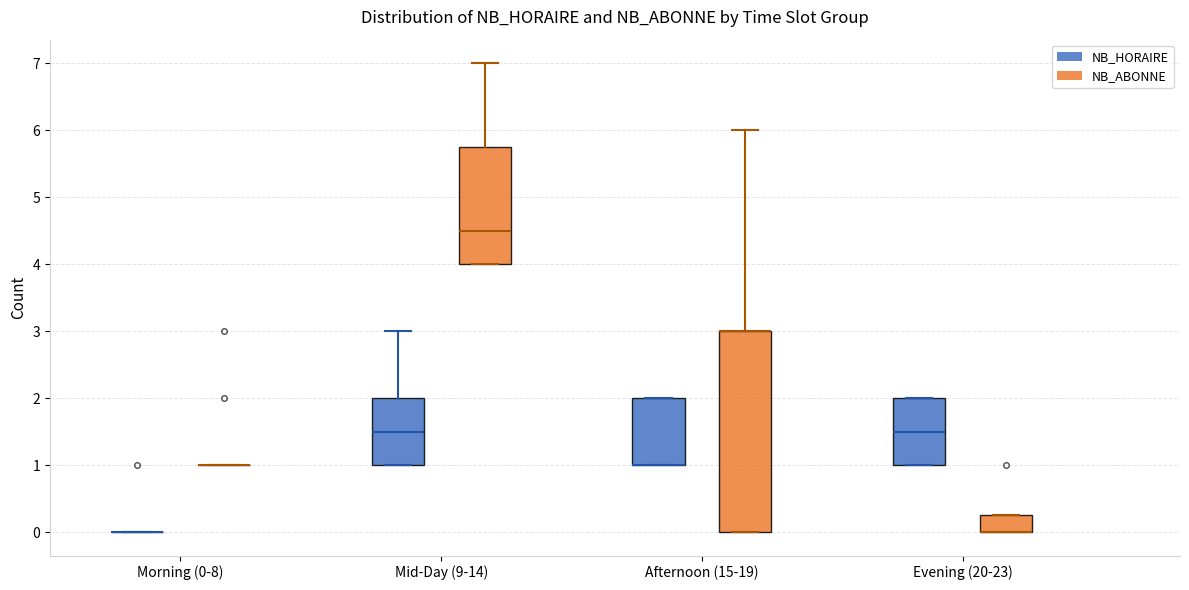

Reading left to right, read every box against the y-axis: the position of its median line, the range the box covers, and the ends of its whiskers. The values are not printed on the chart, so give them approximately, as read against the axis.

Morning (0-8) (NB_HORAIRE): box collapsed to a line at 0.0, whiskers 0.0 to 0.0
Morning (0-8) (NB_ABONNE): box collapsed to a line at 1.0, whiskers 1.0 to 1.0
Mid-Day (9-14) (NB_HORAIRE): median 1.5, box 1.0 to 2.0, whiskers 1.0 to 3.0
Mid-Day (9-14) (NB_ABONNE): median 4.5, box 4.0 to 5.8, whiskers 4.0 to 7.0
Afternoon (15-19) (NB_HORAIRE): median 1.0 (drawn on the box's lower edge), box 1.0 to 2.0, whiskers 1.0 to 2.0
Afternoon (15-19) (NB_ABONNE): median 3.0 (drawn on the box's upper edge), box 0.0 to 3.0, whiskers 0.0 to 6.0
Evening (20-23) (NB_HORAIRE): median 1.5, box 1.0 to 2.0, whiskers 1.0 to 2.0
Evening (20-23) (NB_ABONNE): median 0.0 (drawn on the box's lower edge), box 0.0 to 0.3, whiskers 0.0 to 0.3